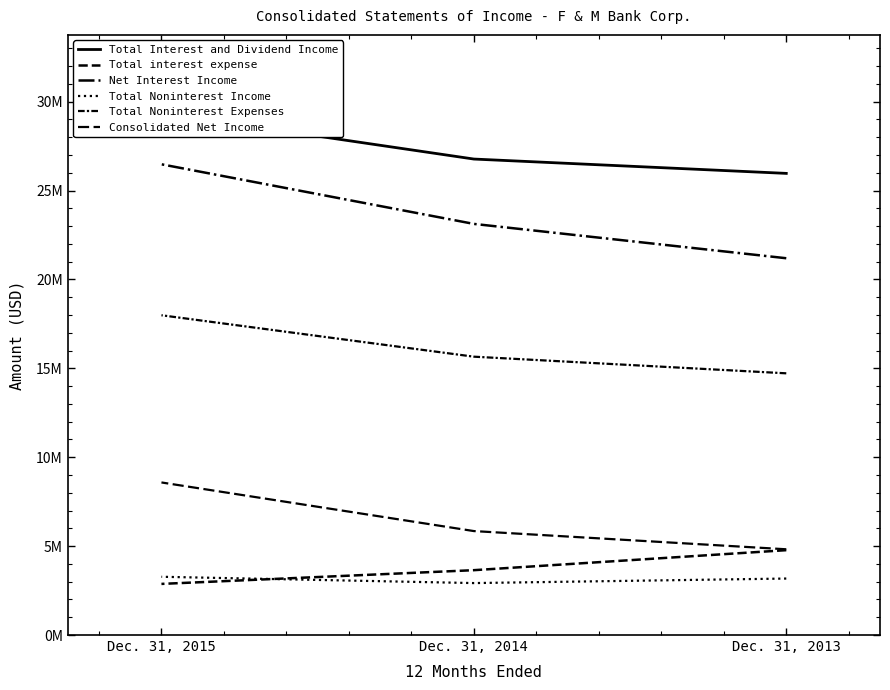

What is the sum of all Consolidated Net Income values?

19251824